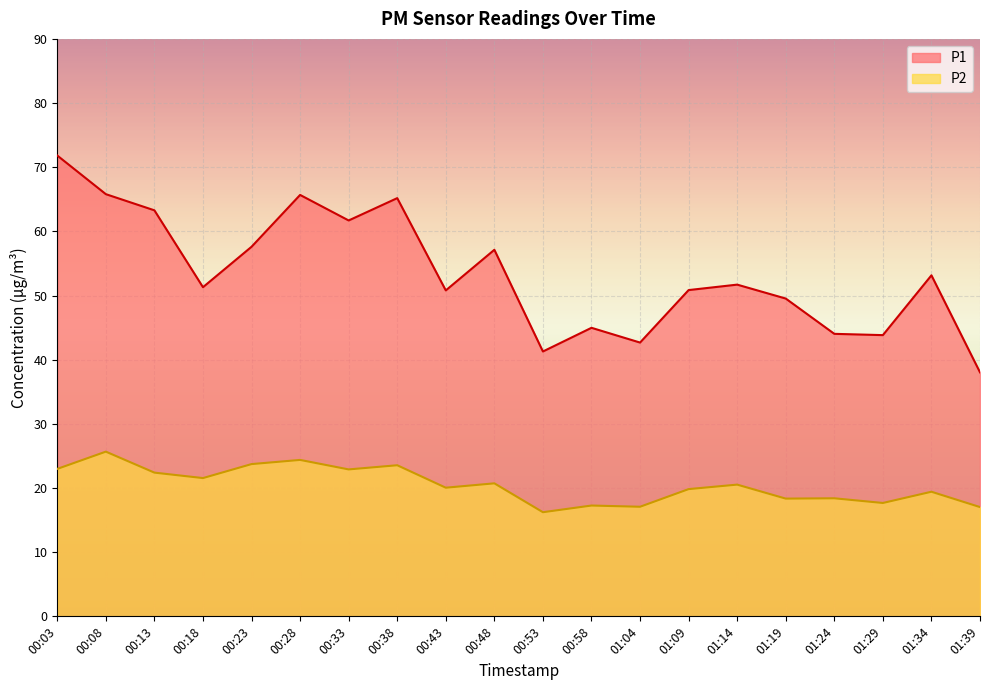

How many data points does each series have?

20